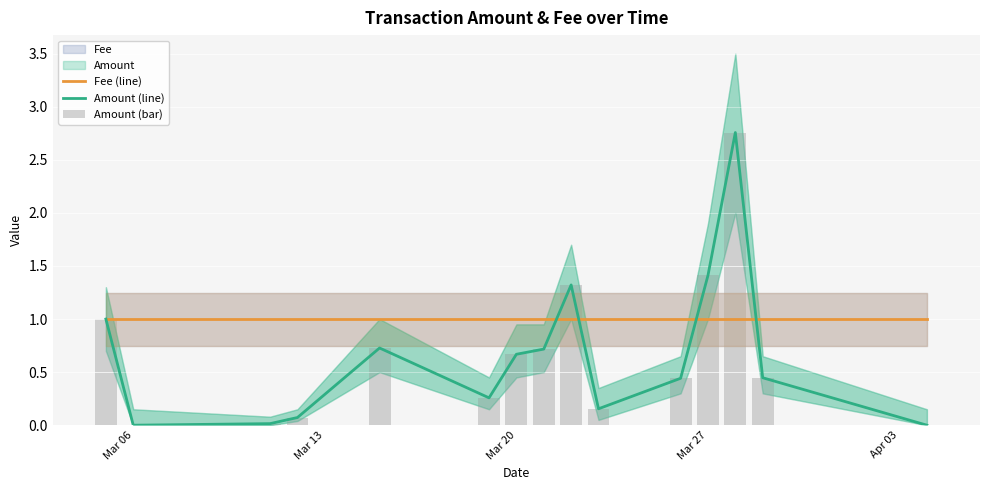

True or false: Fee (line) has a value of 1.6 at 12.

False